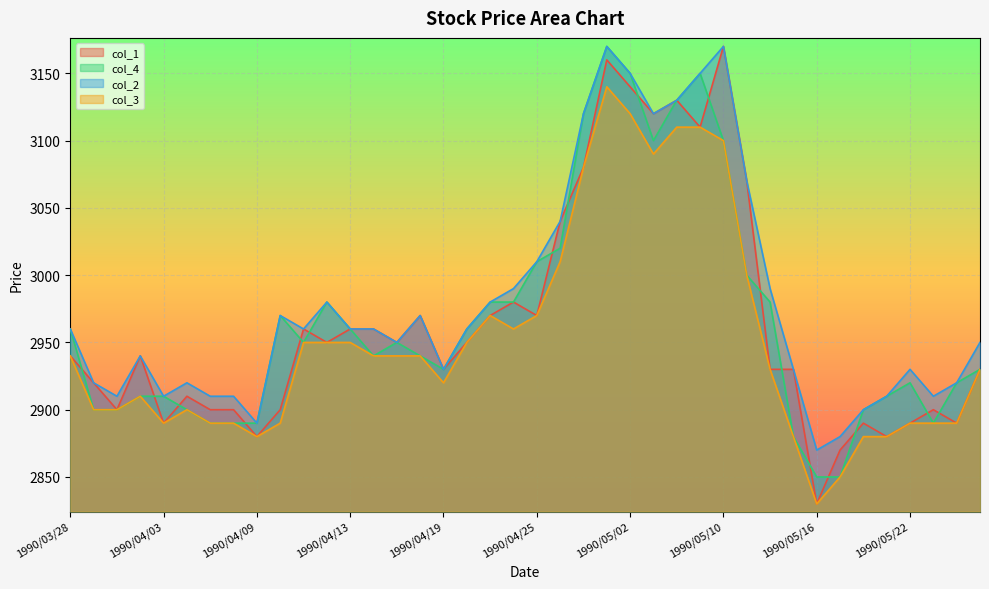

True or false: col_3 and col_4 intersect in this chart.

False